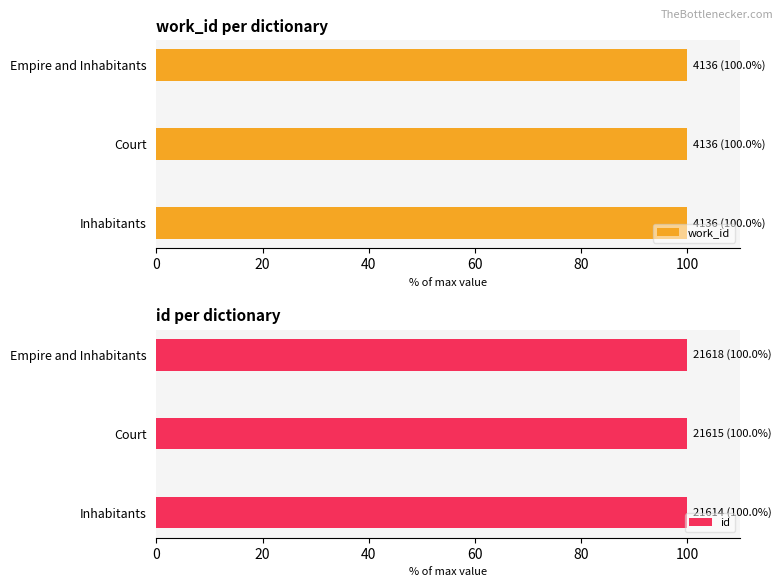

Rank the series by their average value, from lowest to highest.

work_id, id